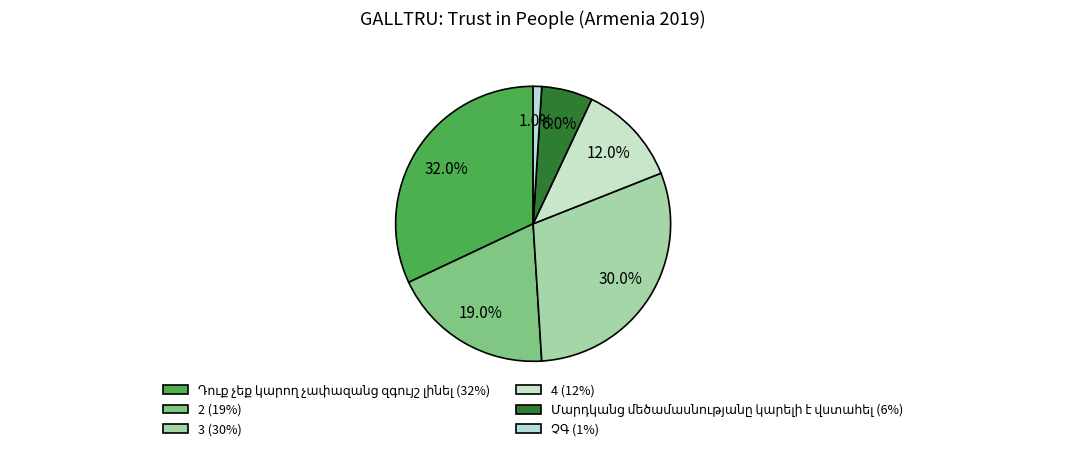

Which category has the smallest portion of the pie?

ՉԳ